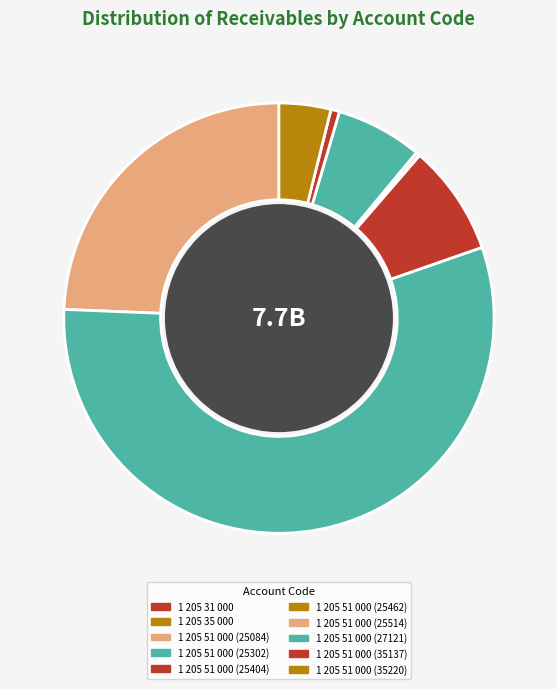

Combined, what portion of the pie is 1 205 51 000 (25404) and 1 205 51 000 (35220)?

12.2%